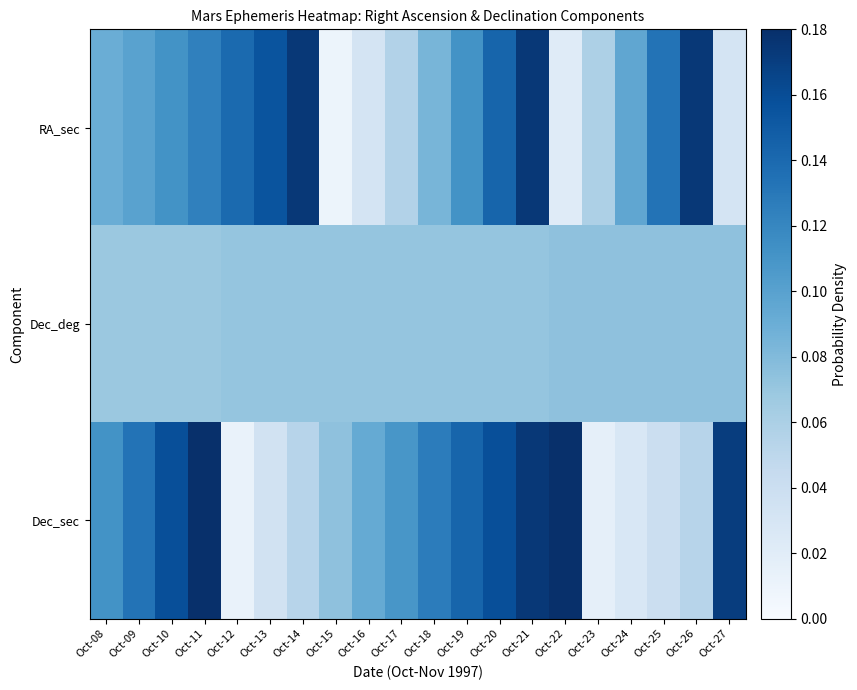

Count the number of categories in the chart.

20